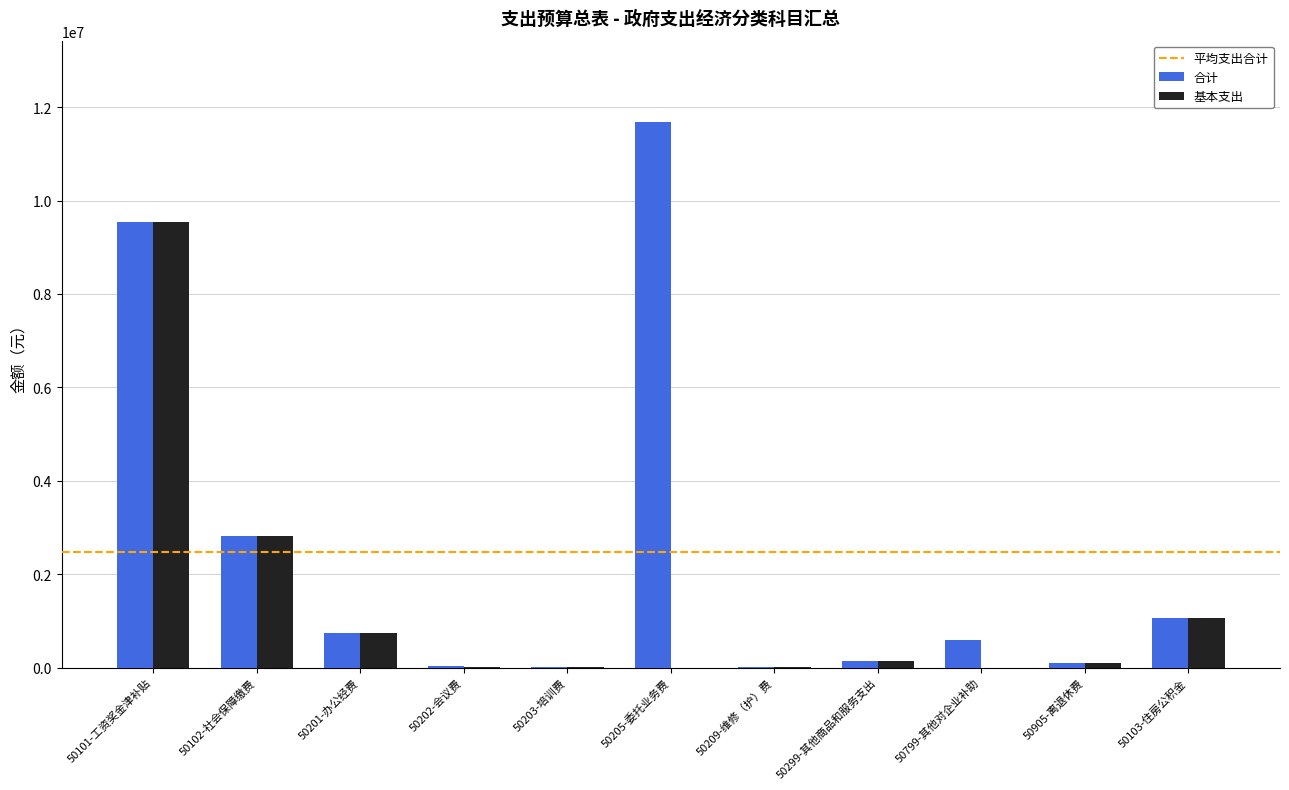

The value of 合计 at 50799-其他对企业补助 is 580000.0. True or false?

True